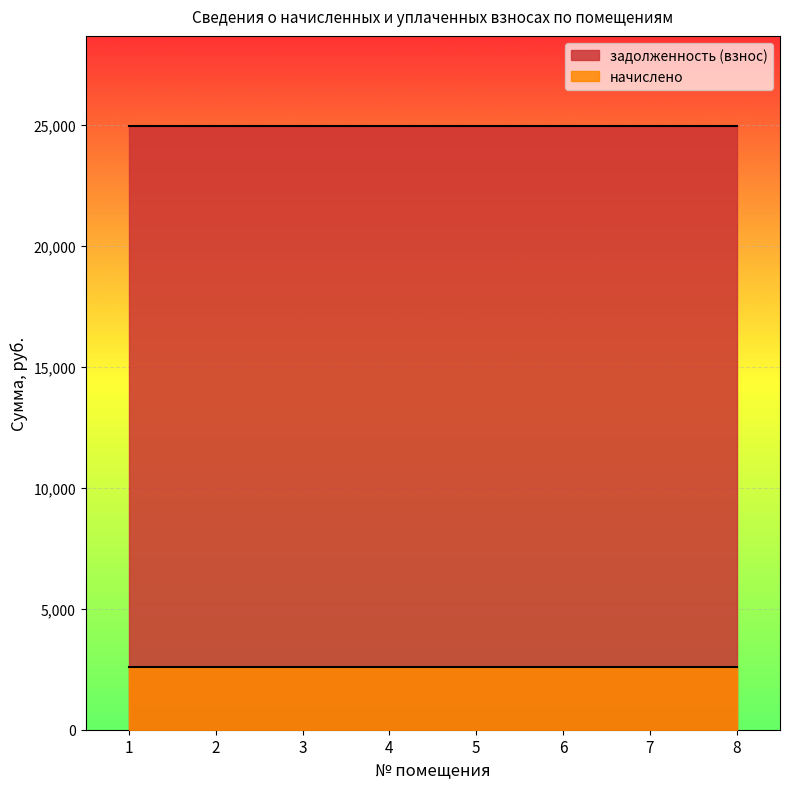

Which label corresponds to the largest value in the chart?

1